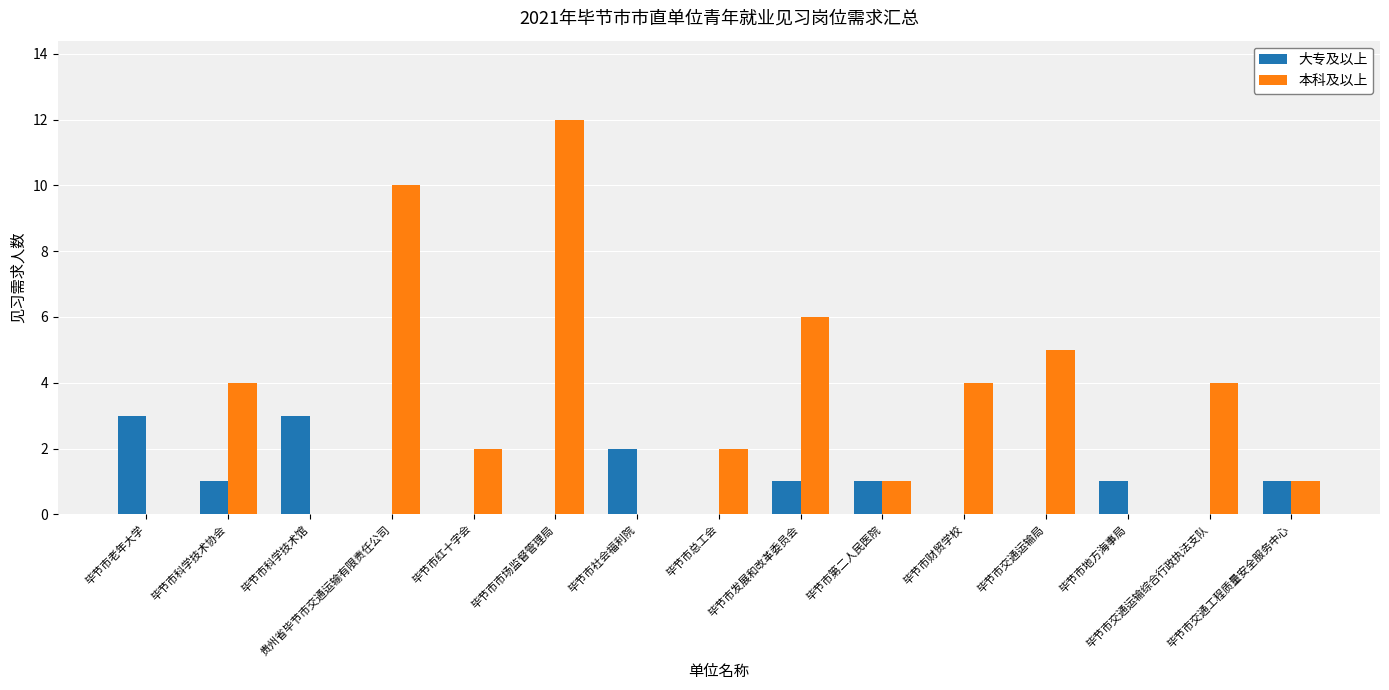

Count the 大专及以上 values in the range 0 to 1.

12